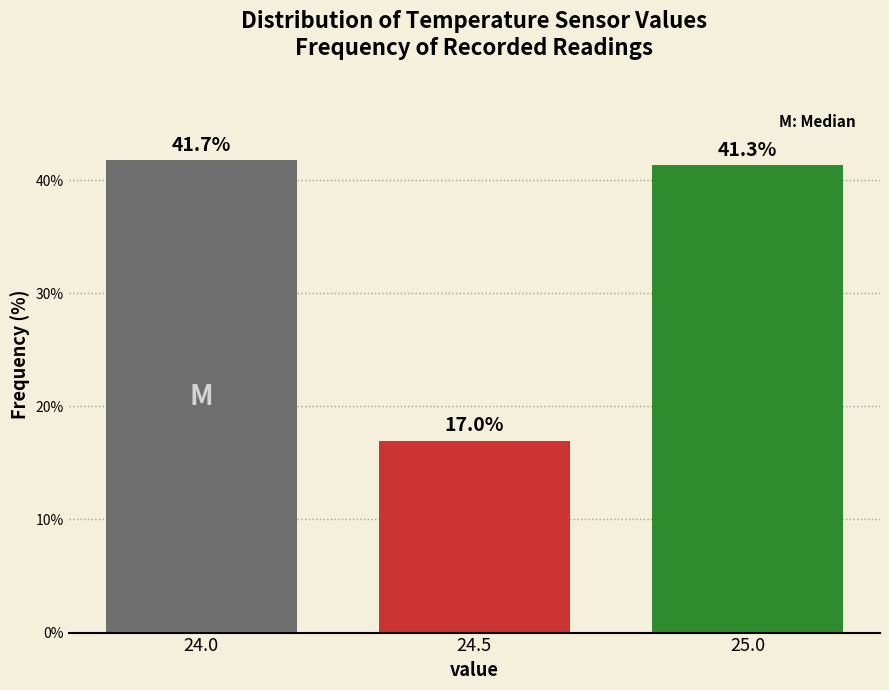

Reading right to left, extract all data points from this chart.

25.0=41.3	24.5=17.0	24.0=41.7